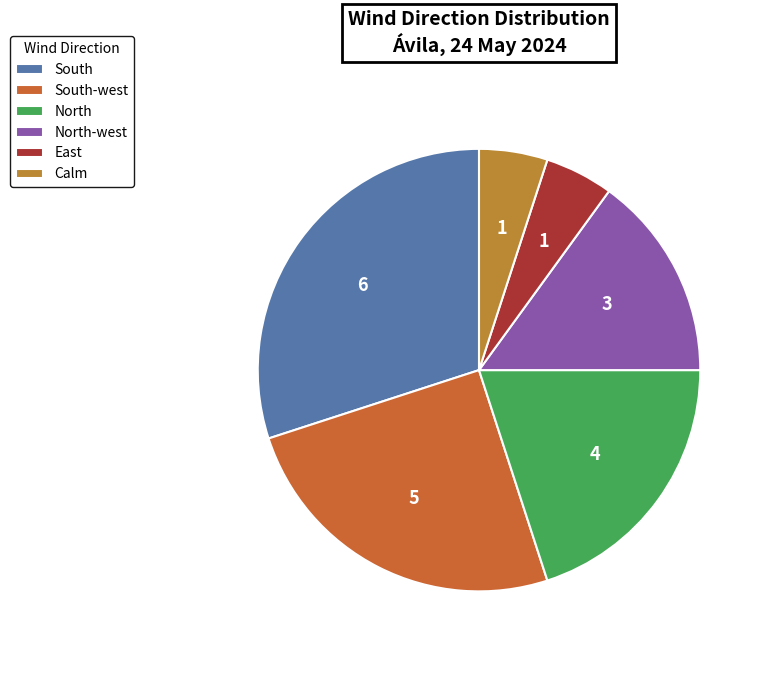

Is there any slice that represents more than half of the pie?

No